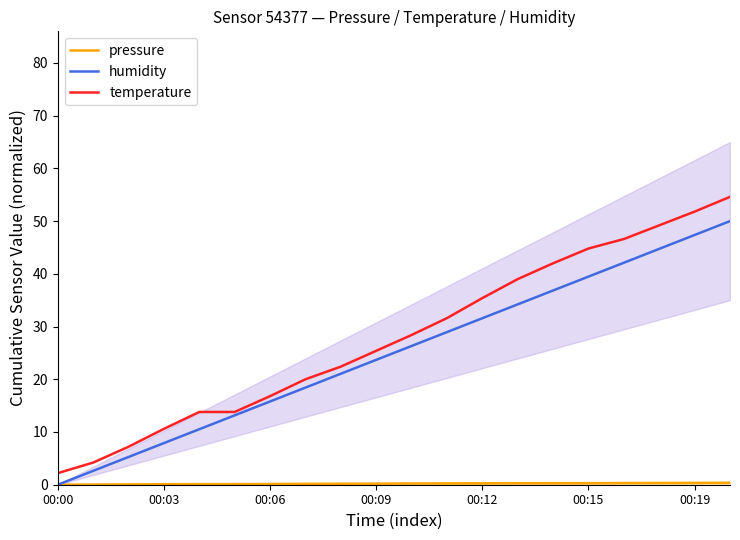

The humidity series shows 5.2 at 00:03. True or false?

False